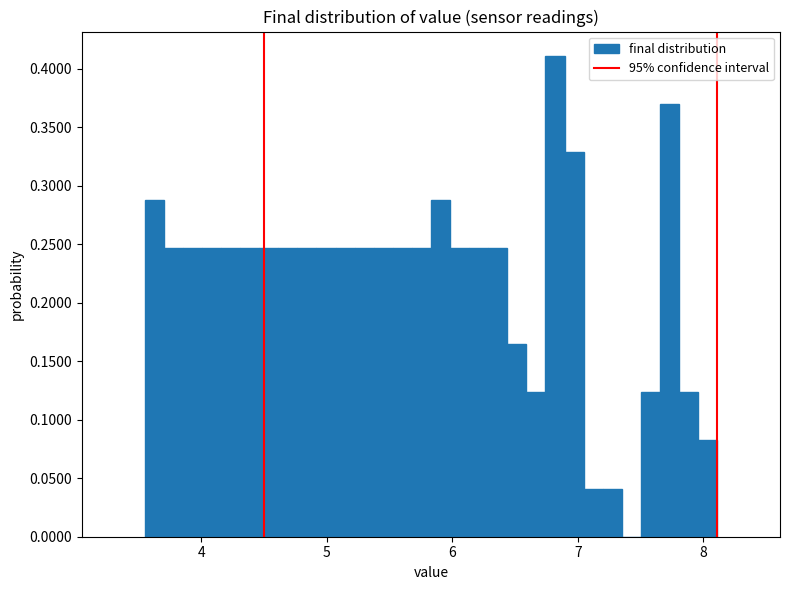

Around what value on the x-axis is the tallest bar? Give the approximate position of its centre, as read against the axis.

6.8